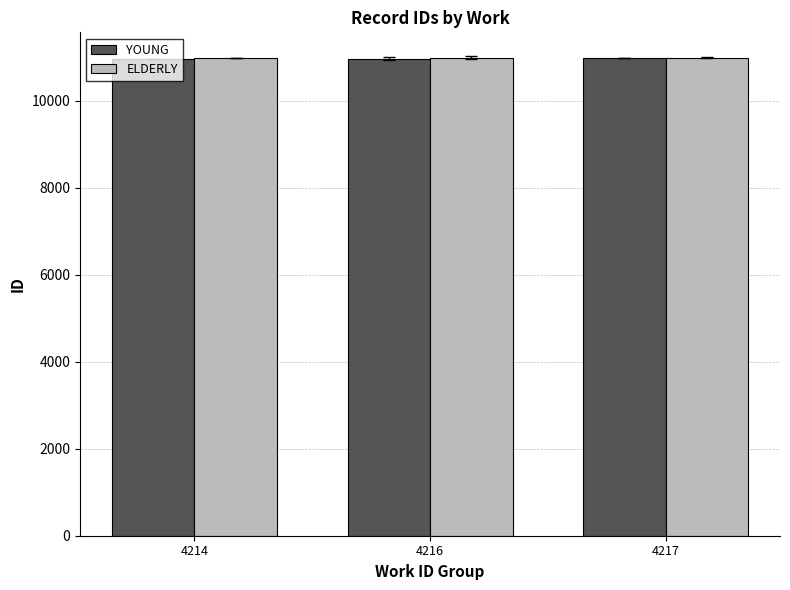

True or false: ELDERLY has a value of 18860.0 at 4217.

False